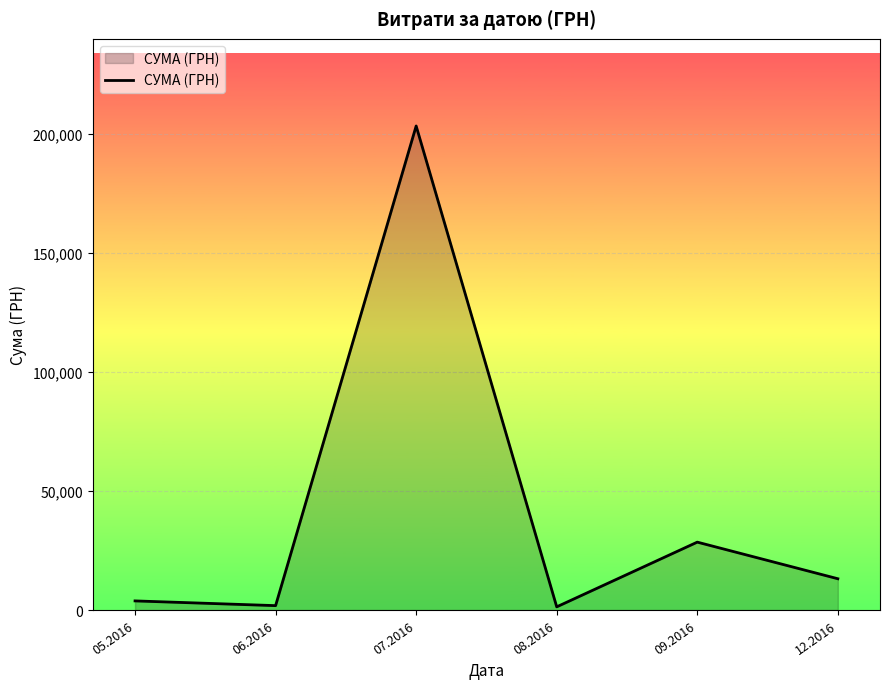

What is the difference between the second highest and minimum values?

27170.0